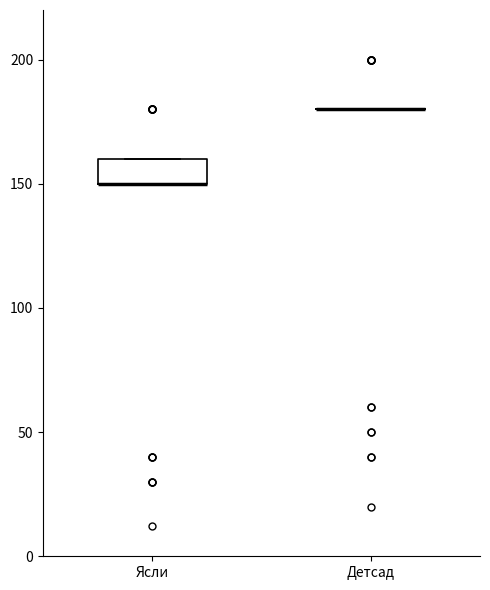

Reading left to right, read every box against the y-axis: the position of its median line, the range the box covers, and the ends of its whiskers. The values are not printed on the chart, so give them approximately, as read against the axis.

Ясли: median 150 (drawn on the box's lower edge), box 150 to 160, whiskers 150 to 160
Детсад: box collapsed to a line at 180, whiskers 180 to 180